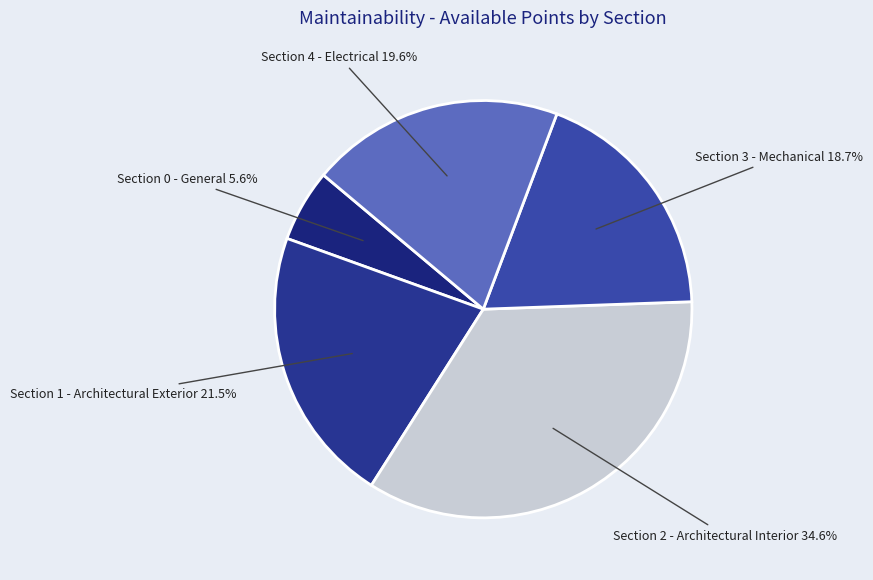

What percentage is the Section 2 - Architectural Interior slice, to the nearest percent?

35%